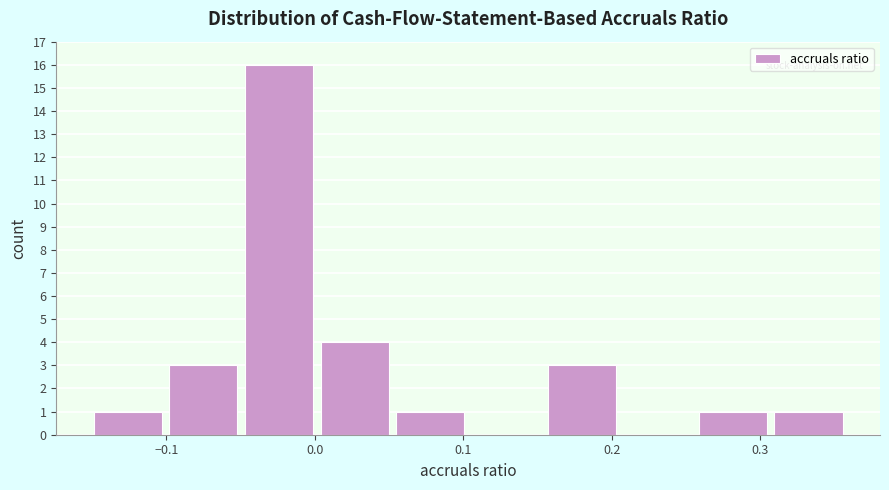

Which range on the x-axis has the tallest bar?

-0.05 to 0.00